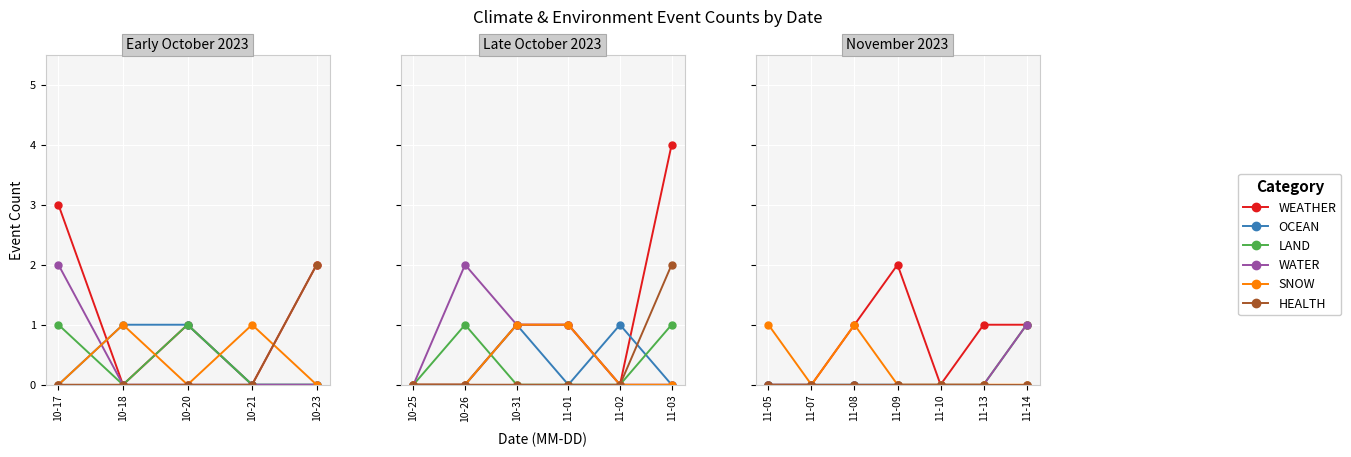

What is the label of the 4th point from the left?

10-21